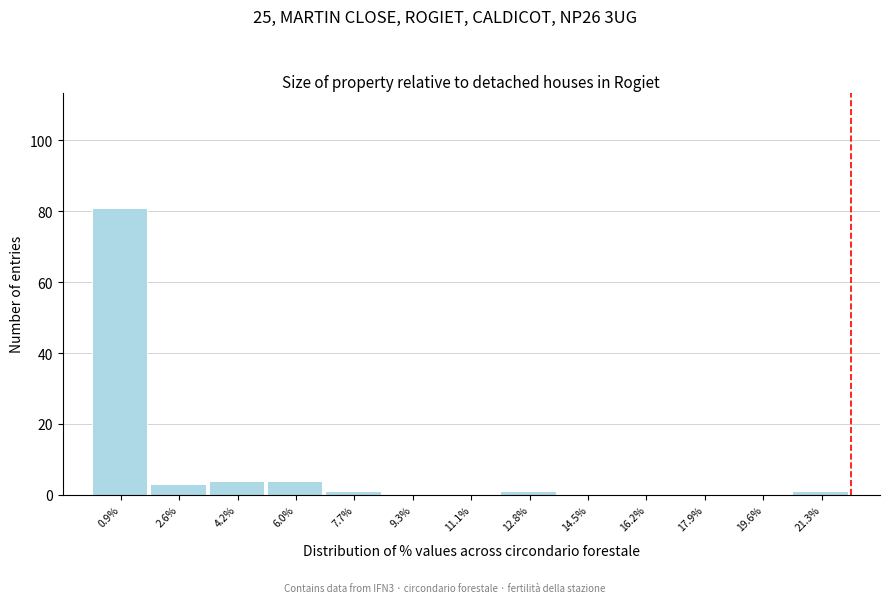

Which range on the x-axis has the tallest bar?

0.0 to 1.7